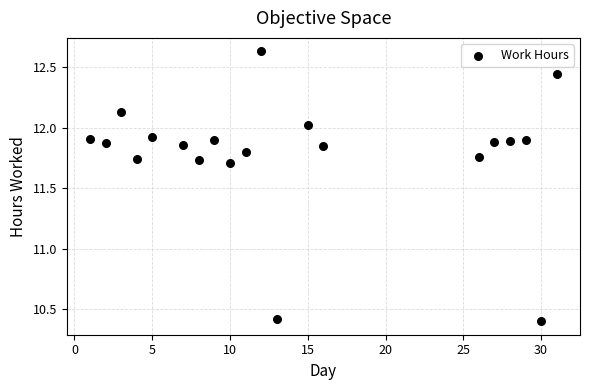

What is the range of X values (max minus min)?

30.0